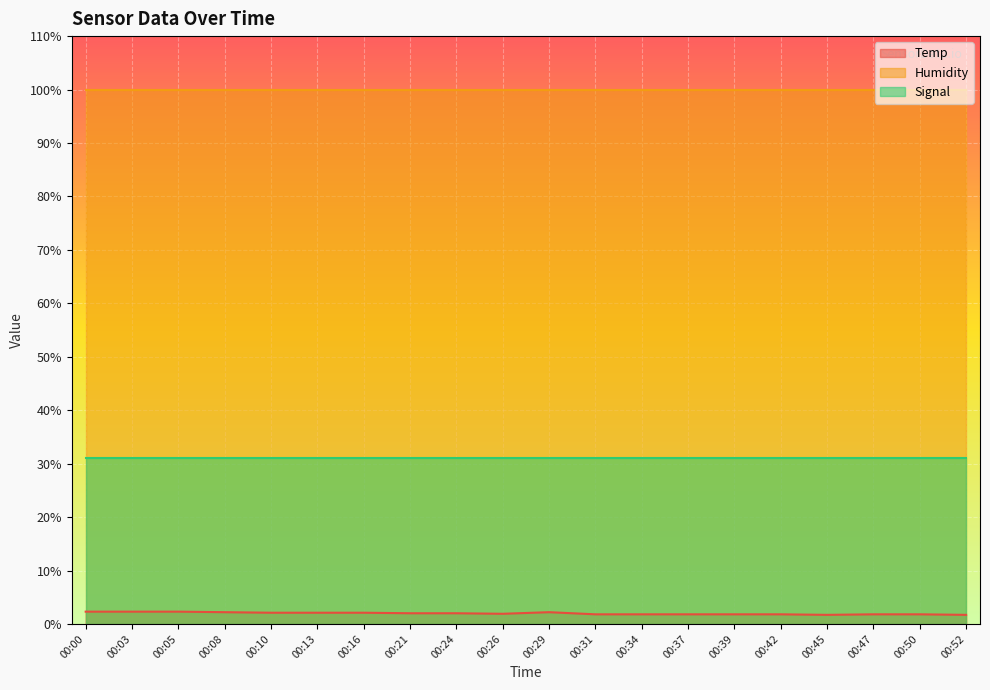

Count the number of categories in the chart.

20